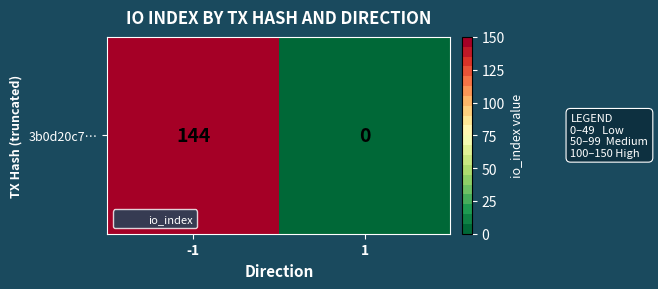

What is the greatest value displayed?

144